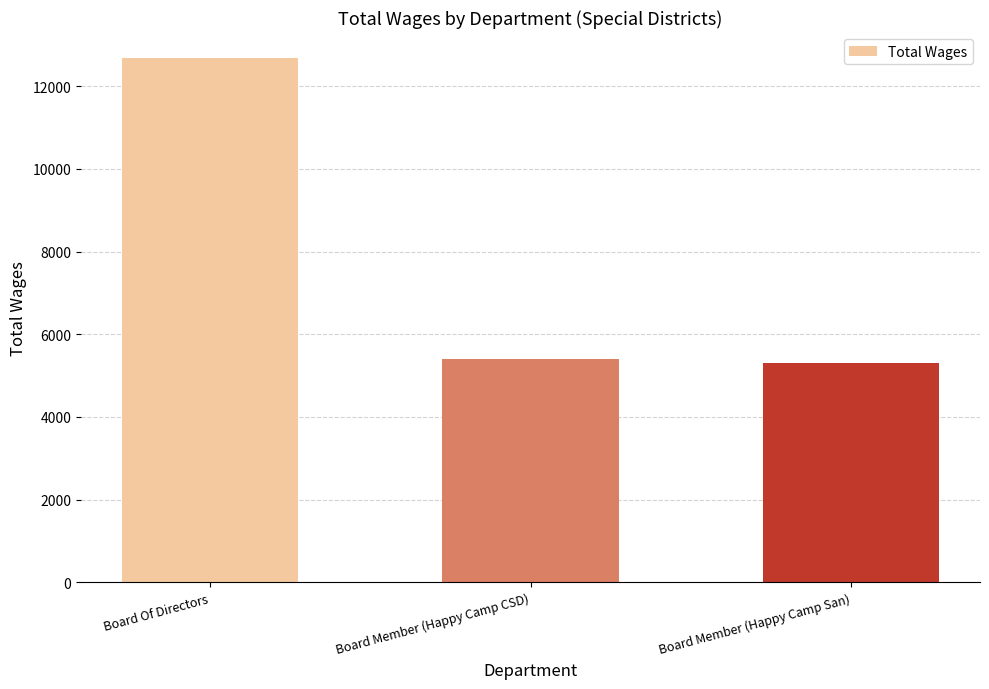

Where is the data nearest to the value 8987?

Board Member (Happy Camp CSD)